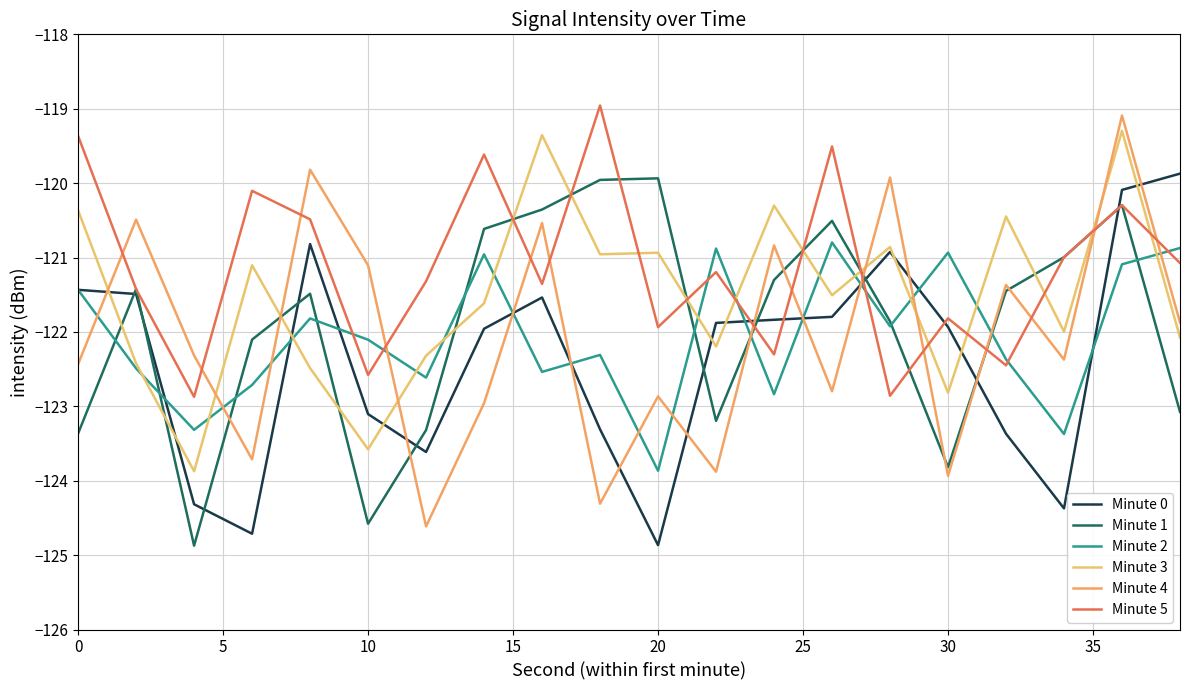

What is the maximum value for Minute 2?

-120.8